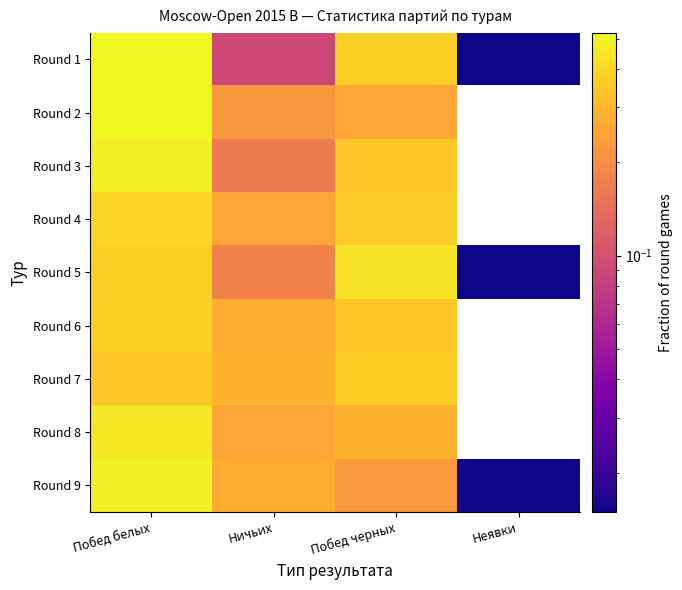

Reading right to left, what are all the values shown in this chart?

Round 1: Неявки=0.0	Побед черных=0.4	Ничьих=0.1	Побед белых=0.5
Round 2: Неявки=0.0	Побед черных=0.3	Ничьих=0.2	Побед белых=0.5
Round 3: Неявки=0.0	Побед черных=0.3	Ничьих=0.2	Побед белых=0.5
Round 4: Неявки=0.0	Побед черных=0.4	Ничьих=0.3	Побед белых=0.4
Round 5: Неявки=0.0	Побед черных=0.4	Ничьих=0.2	Побед белых=0.4
Round 6: Неявки=0.0	Побед черных=0.3	Ничьих=0.3	Побед белых=0.4
Round 7: Неявки=0.0	Побед черных=0.4	Ничьих=0.3	Побед белых=0.3
Round 8: Неявки=0.0	Побед черных=0.3	Ничьих=0.3	Побед белых=0.5
Round 9: Неявки=0.0	Побед черных=0.2	Ничьих=0.3	Побед белых=0.5